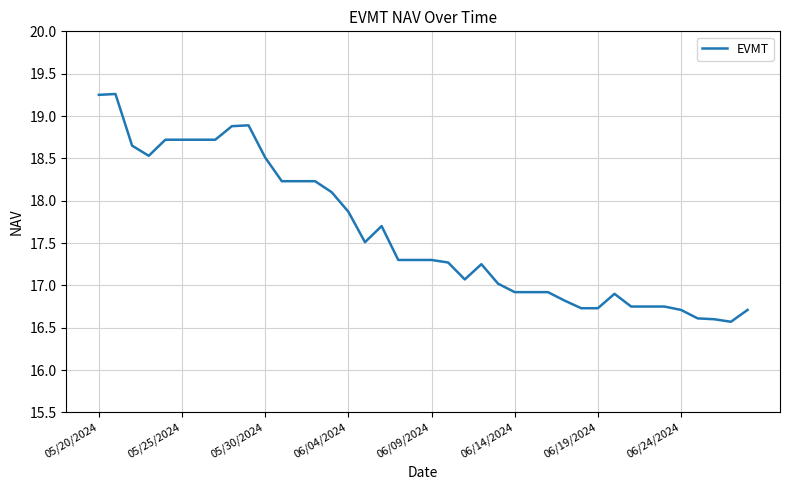

How many lines are shown in the chart?

1